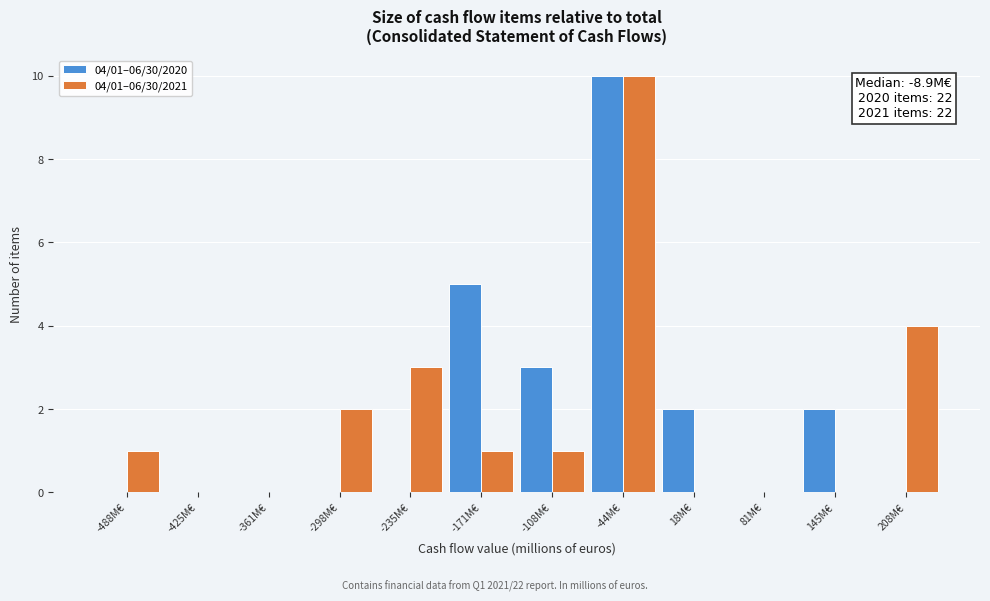

Reading left to right, transcribe all the data shown in this chart.

04/01–06/30/2020: -488M€=0	-425M€=0	-361M€=0	-298M€=0	-235M€=0	-171M€=5	-108M€=3	-44M€=10	18M€=2	81M€=0	145M€=2	208M€=0
04/01–06/30/2021: -488M€=1	-425M€=0	-361M€=0	-298M€=2	-235M€=3	-171M€=1	-108M€=1	-44M€=10	18M€=0	81M€=0	145M€=0	208M€=4